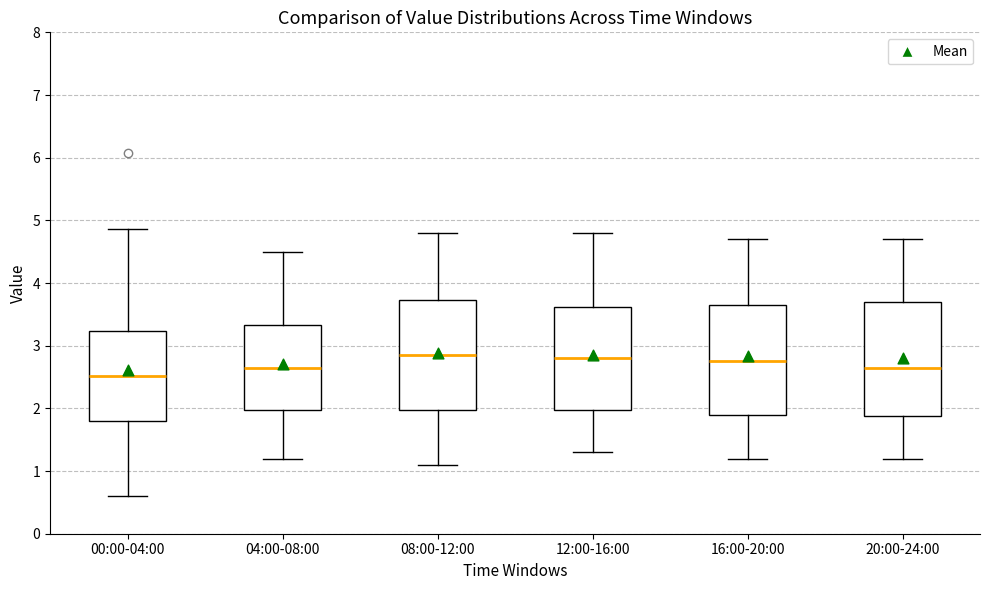

Where does the upper whisker of the box for 16:00-20:00 end on the y-axis? The values are not printed on the chart, so give them approximately, as read against the axis.

4.7